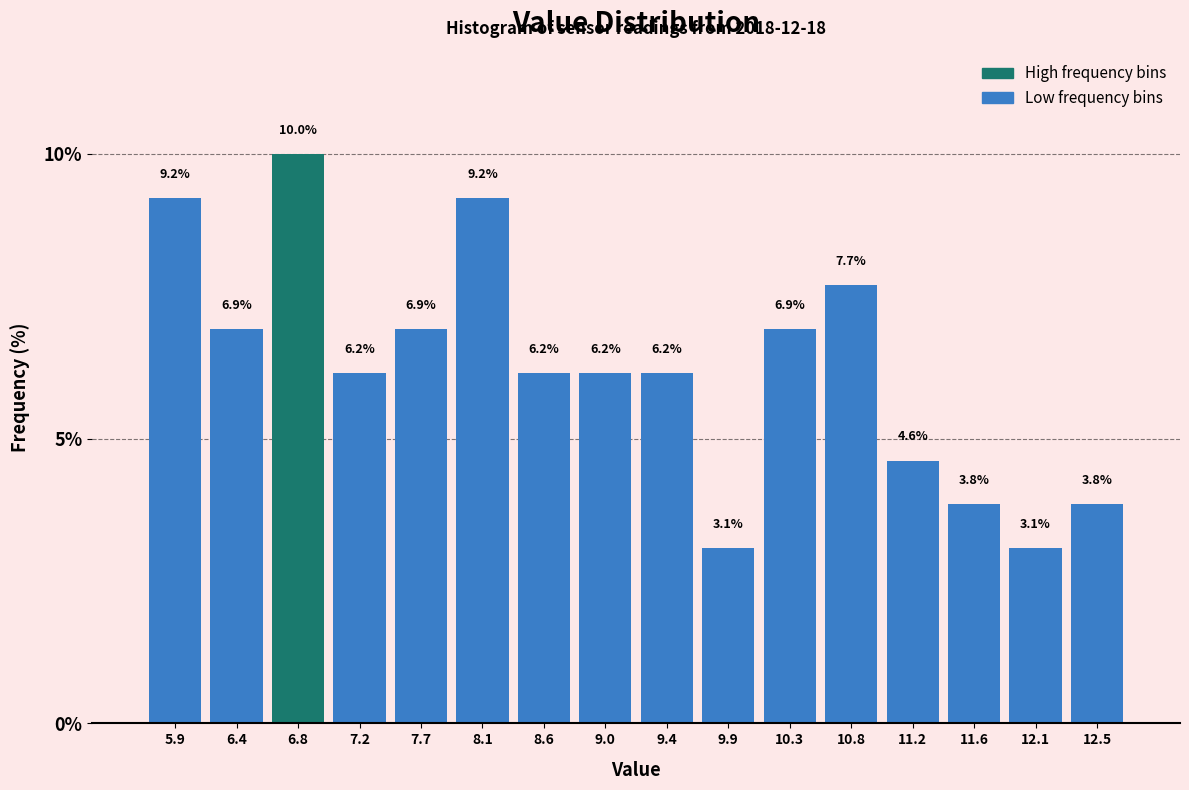

What is the height of the bar covering 9.65 to 10.10 on the x-axis? The bar edges are not printed on the chart, so give them approximately, as read against the axis.

3.1